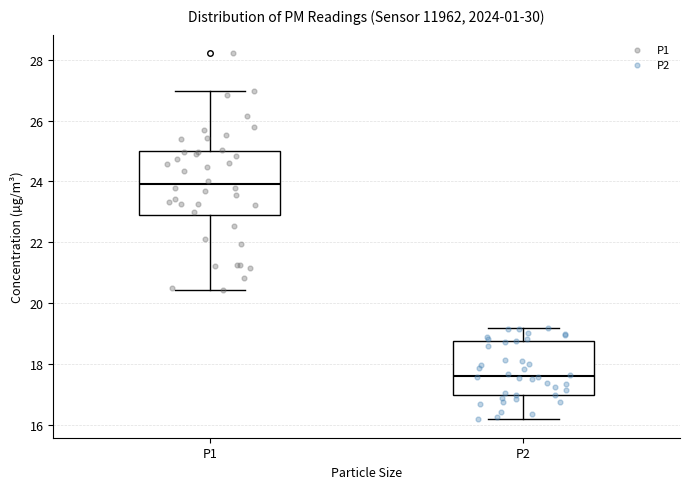

Reading left to right, transcribe this box plot: for each box, give where its median line is, the range the box spans, and where its two whiskers end, as read against the y-axis. The values are not printed on the chart, so give them approximately, as read against the axis.

P1: median 24.0, box 22.8 to 25.0, whiskers 20.4 to 27.0
P2: median 17.6, box 17.0 to 18.8, whiskers 16.2 to 19.2